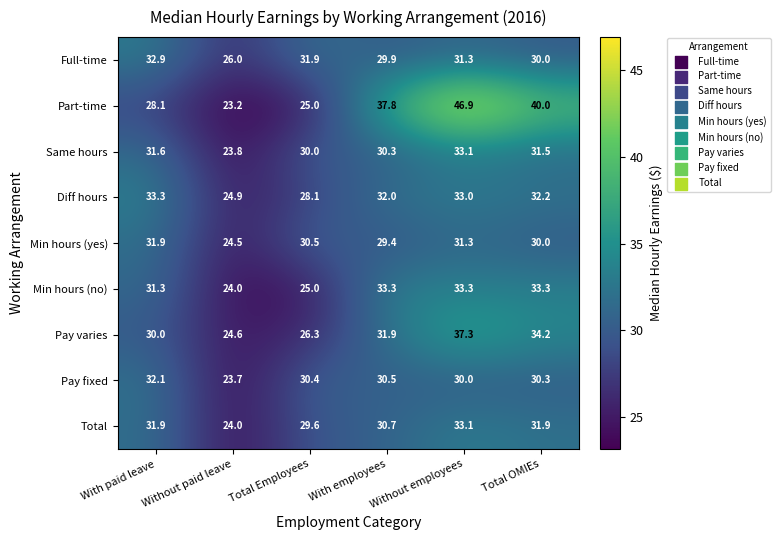

The value of Part-time at With employees is 37.8. True or false?

True